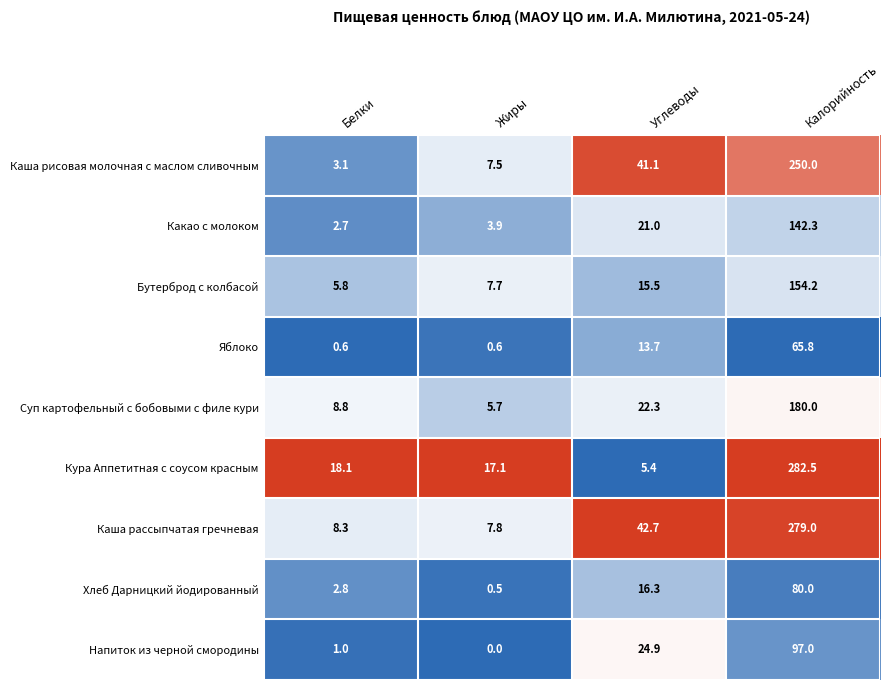

Rank the series at Белки from lowest to highest value.

Яблоко, Напиток из черной смородины, Какао с молоком, Хлеб Дарницкий йодированный, Каша рисовая молочная с маслом сливочным, Бутерброд с колбасой, Каша рассыпчатая гречневая, Суп картофельный с бобовыми с филе кури, Кура Аппетитная с соусом красным